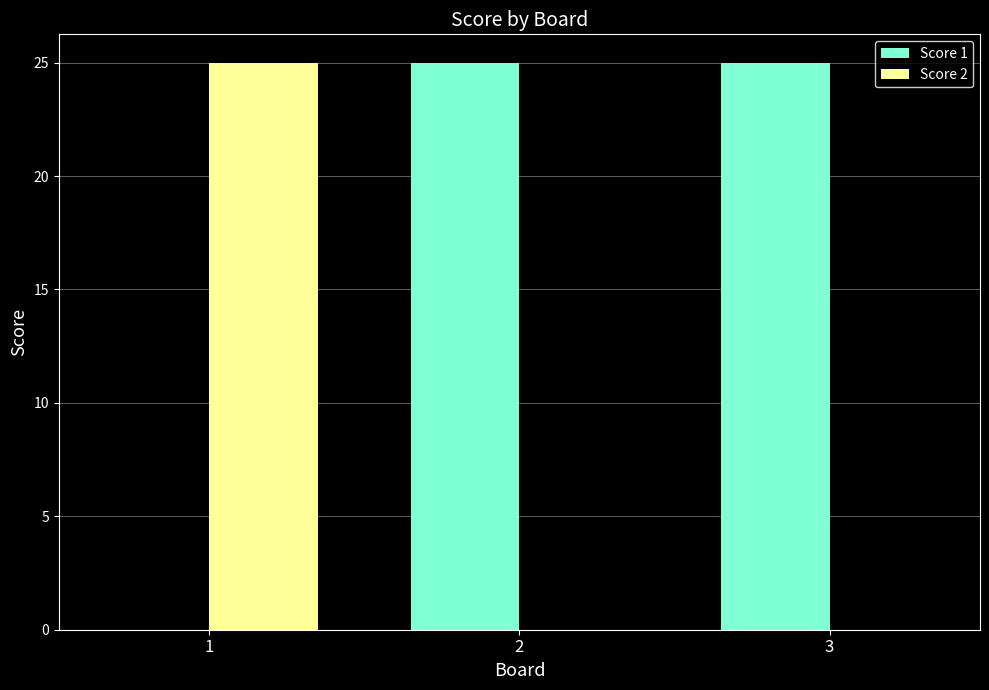

The value of Score 2 at 2 is 0. True or false?

True